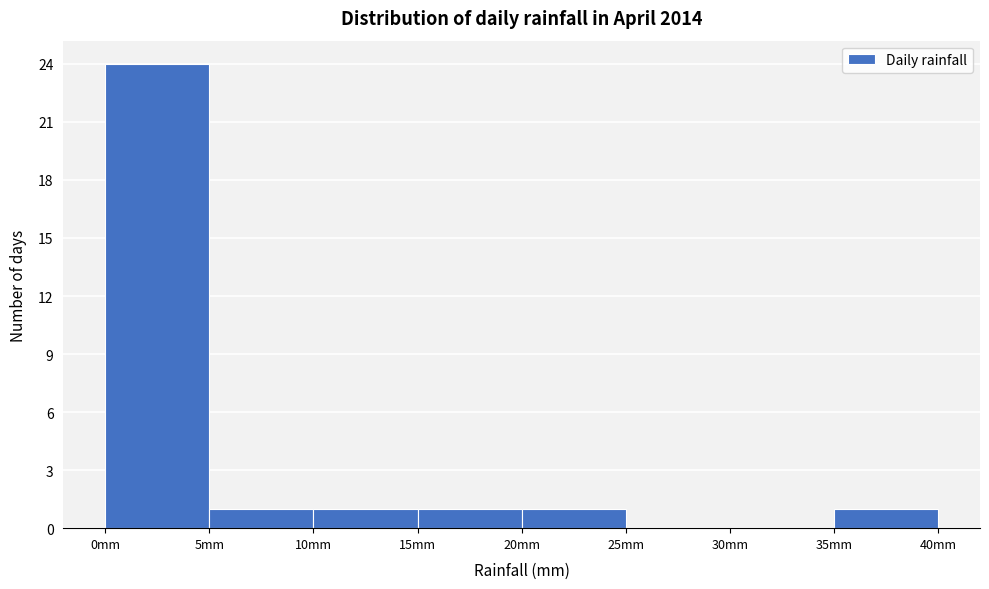

Which range on the x-axis has the tallest bar?

0 to 5